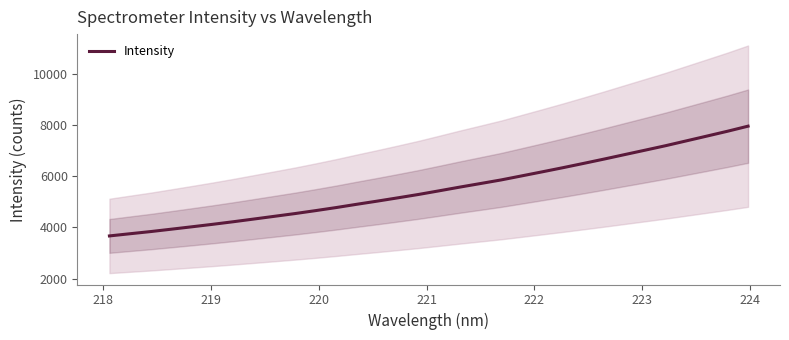

Reading left to right, what are all the values shown in this chart?

3668.2	3753.6	3838.1	3930.9	4025.0	4120.8	4221.5	4327.3	4434.0	4541.1	4656.3	4776.1	4904.1	5028.3	5156.8	5288.2	5430.4	5574.8	5713.8	5854.2	6012.2	6171.0	6332.0	6498.8	6668.7	6843.4	7017.2	7192.8	7379.9	7567.0	7755.6	7954.4